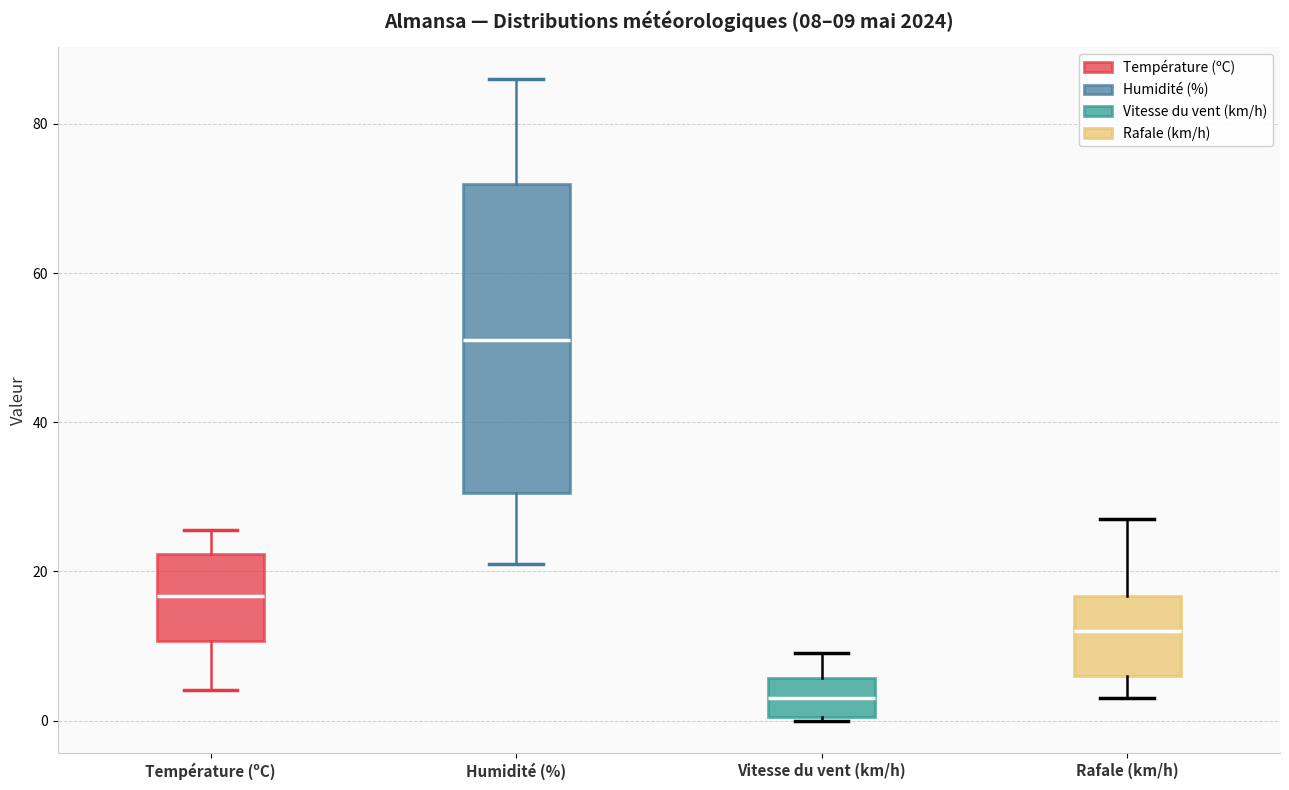

Comparing the boxes themselves (not the whiskers), which one is the tallest?

Humidité (%)